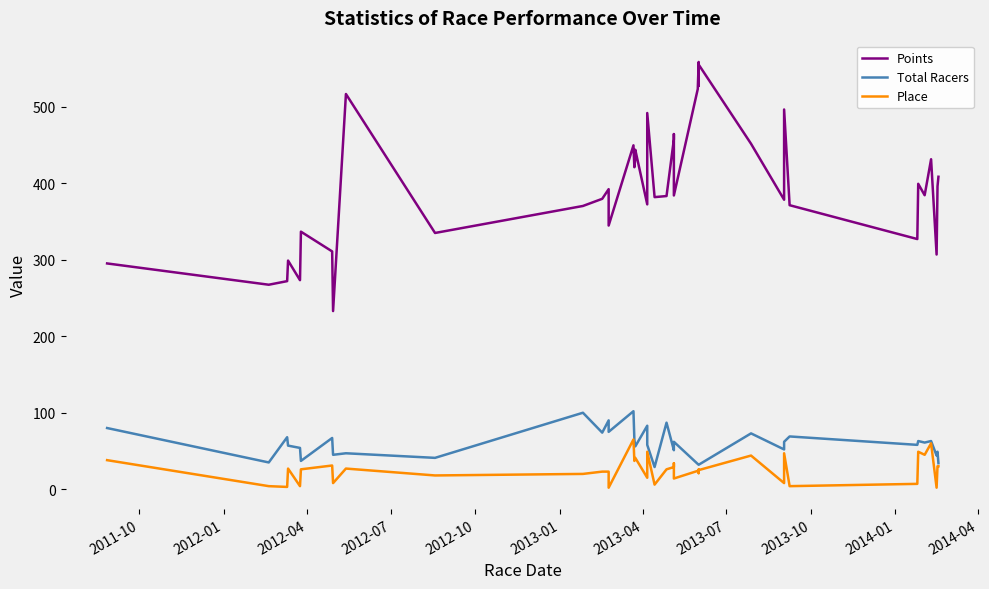

Count the number of data series in this chart.

3